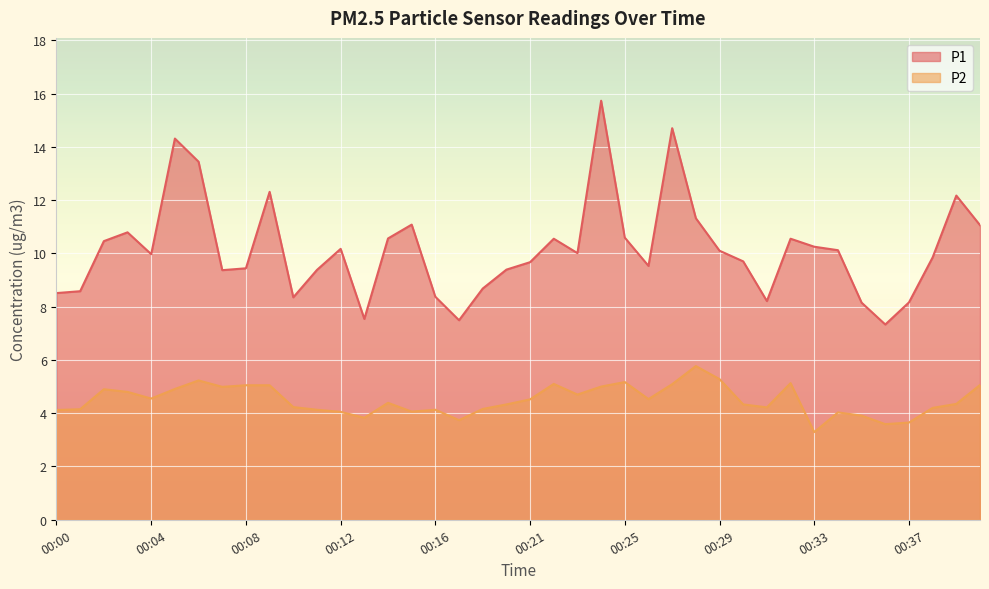

What is the value of the P1 point at the 18th from the left?

7.5